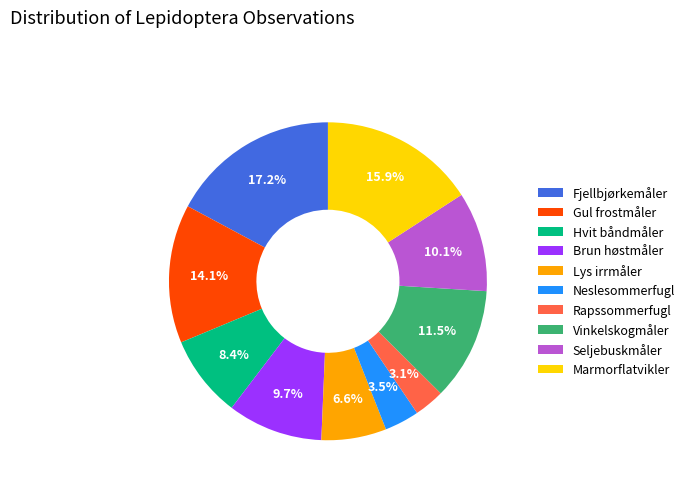

Approximately how many times larger is the value at Brun høstmåler compared to Gul frostmåler?

0.7